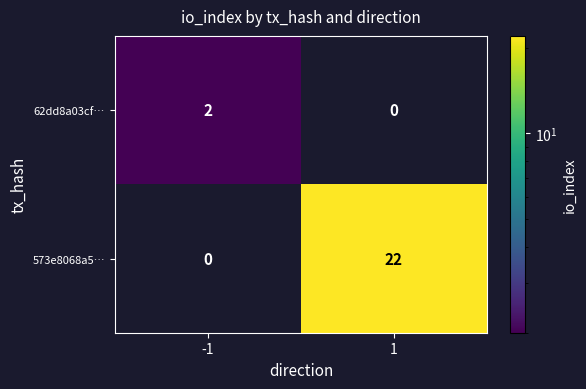

Rank the series at -1 from lowest to highest value.

573e8068a5…, 62dd8a03cf…